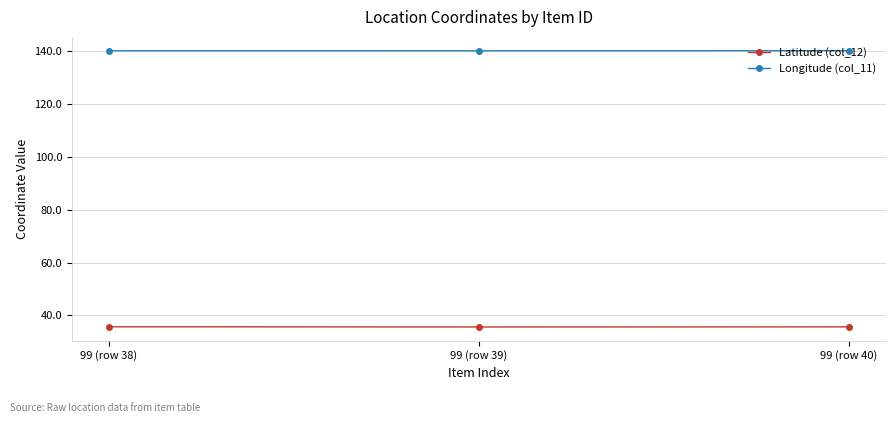

Which series has the largest total across all categories?

Longitude (col_11)